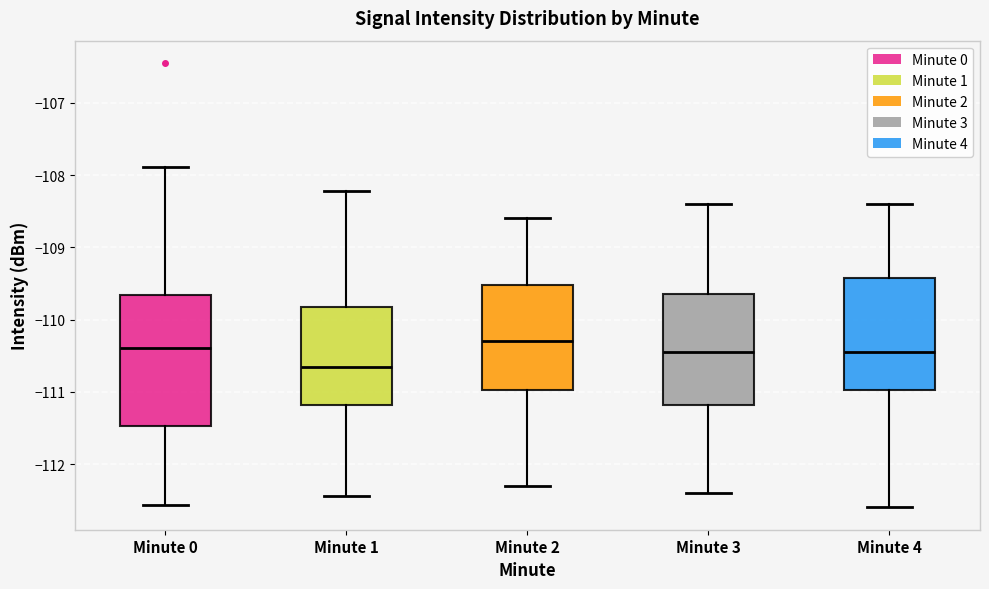

Where is the upper edge of the box for Minute 1 on the y-axis? The values are not printed on the chart, so give them approximately, as read against the axis.

-109.8